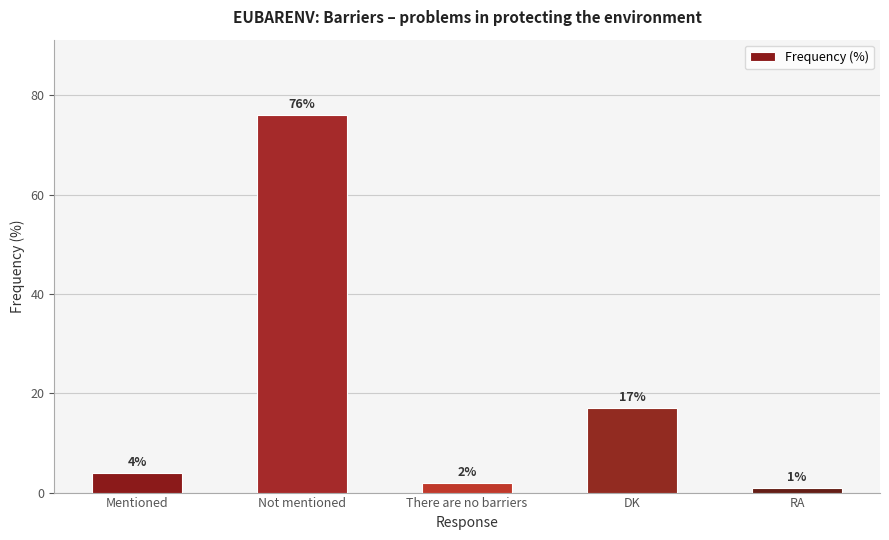

How many bars are there in total?

5